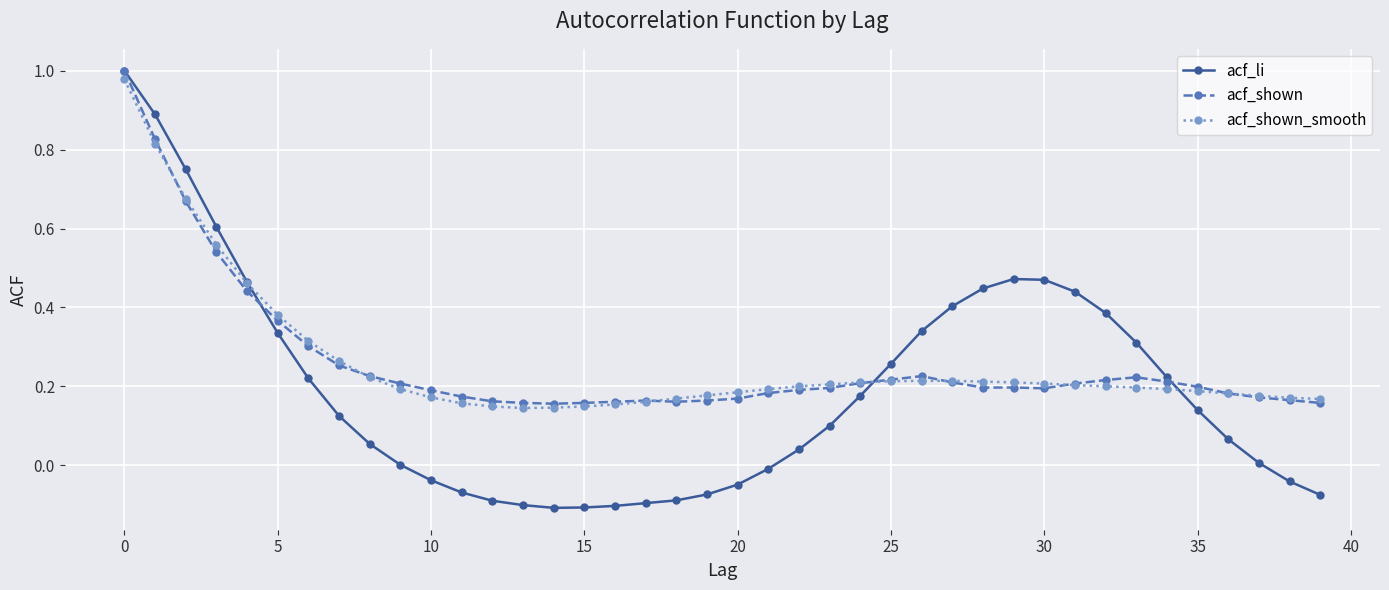

How many intersections are there between acf_li and acf_shown?

3